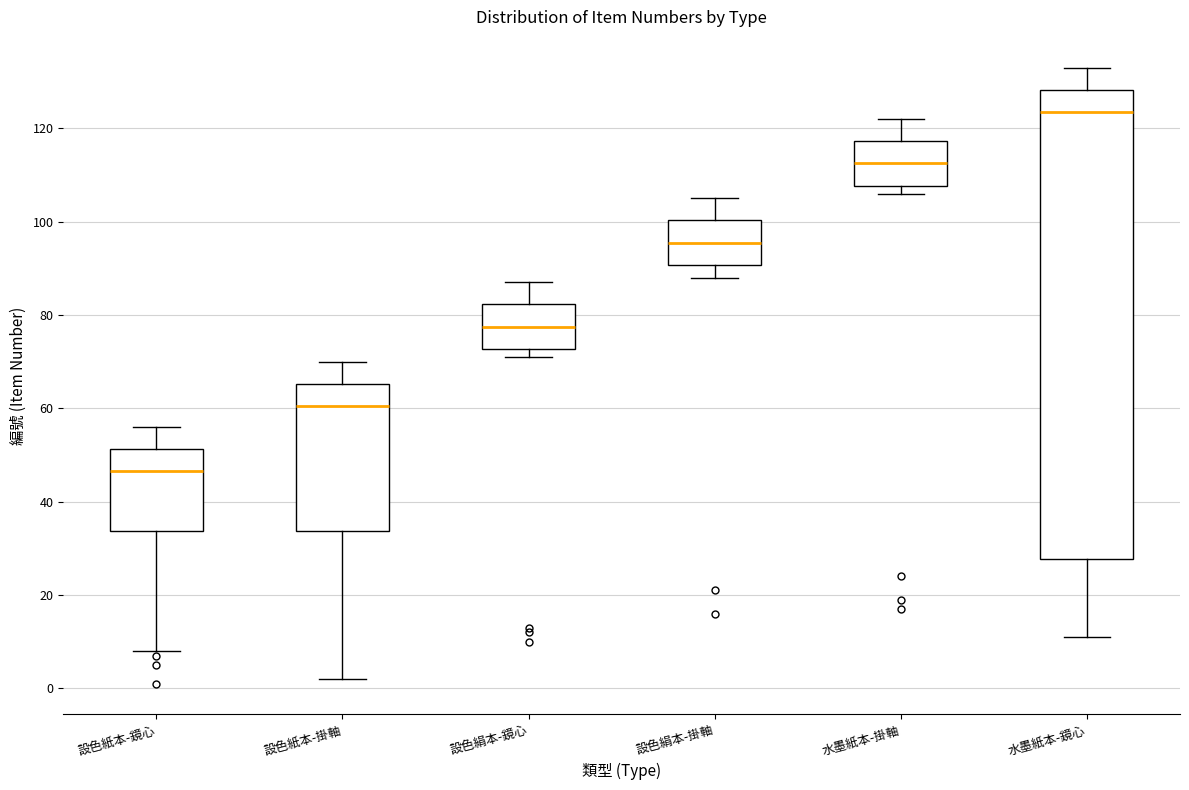

Reading left to right, transcribe this box plot: for each box, give where its median line is, the range the box spans, and where its two whiskers end, as read against the y-axis. The values are not printed on the chart, so give them approximately, as read against the axis.

設色紙本-鏡心: median 46, box 34 to 52, whiskers 8 to 56
設色紙本-掛軸: median 60, box 34 to 66, whiskers 2 to 70
設色絹本-鏡心: median 78, box 72 to 82, whiskers 72 (just below the box's lower edge) to 88
設色絹本-掛軸: median 96, box 90 to 100, whiskers 88 to 106
水墨紙本-掛軸: median 112, box 108 to 118, whiskers 106 to 122
水墨紙本-鏡心: median 124, box 28 to 128, whiskers 12 to 134